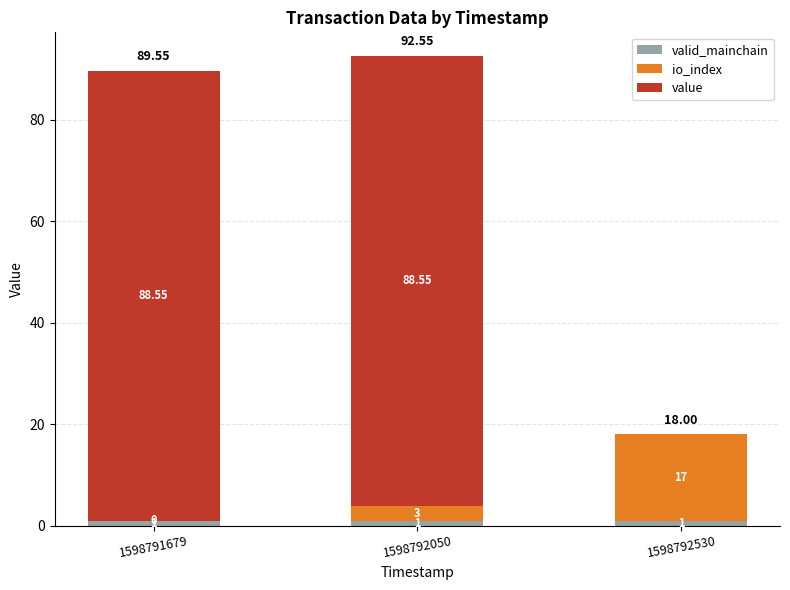

What is the total value across all series at 1598792530?

18.0